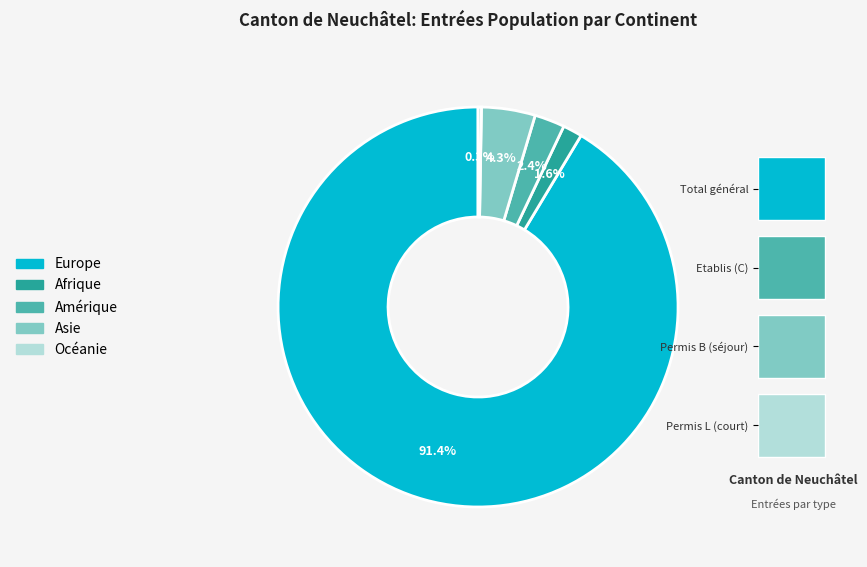

Which slice is the largest?

Europe